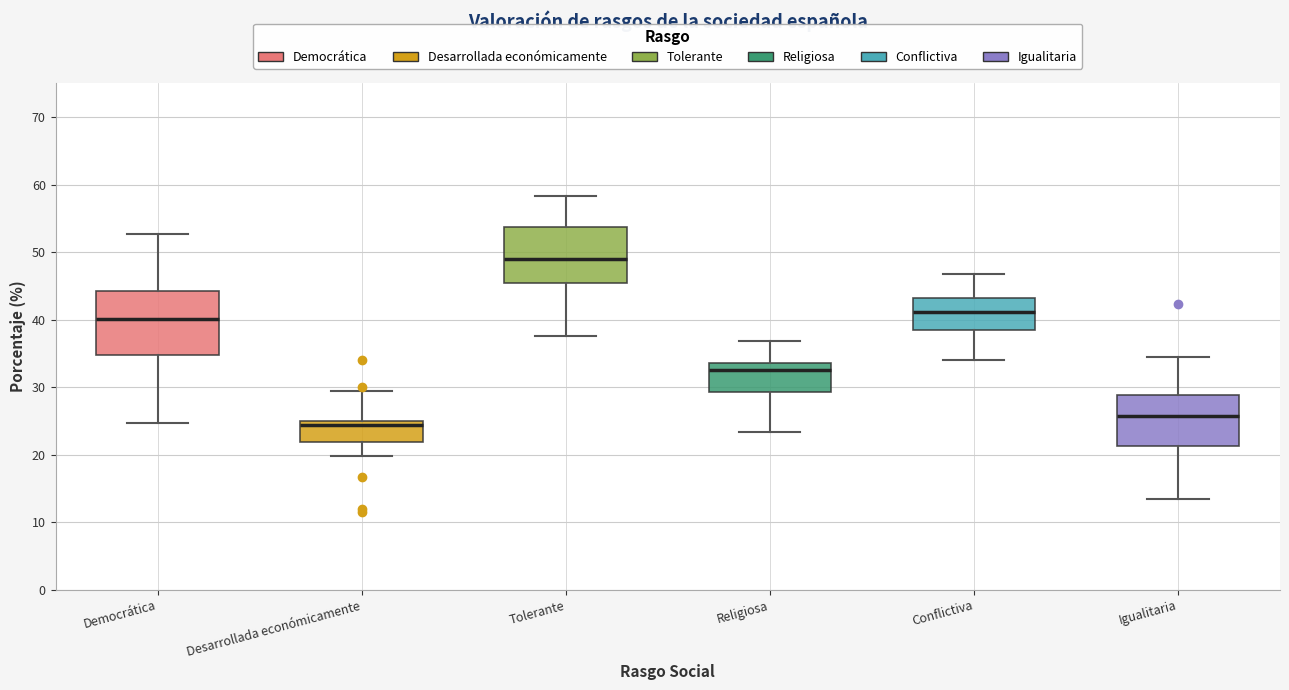

Reading left to right, read every box against the y-axis: the position of its median line, the range the box covers, and the ends of its whiskers. The values are not printed on the chart, so give them approximately, as read against the axis.

Democrática: median 40, box 35 to 44, whiskers 25 to 53
Desarrollada económicamente: median 24, box 22 to 25, whiskers 20 to 30
Tolerante: median 49, box 45 to 54, whiskers 38 to 58
Religiosa: median 32, box 29 to 34, whiskers 23 to 37
Conflictiva: median 41, box 39 to 43, whiskers 34 to 47
Igualitaria: median 26, box 21 to 29, whiskers 13 to 34